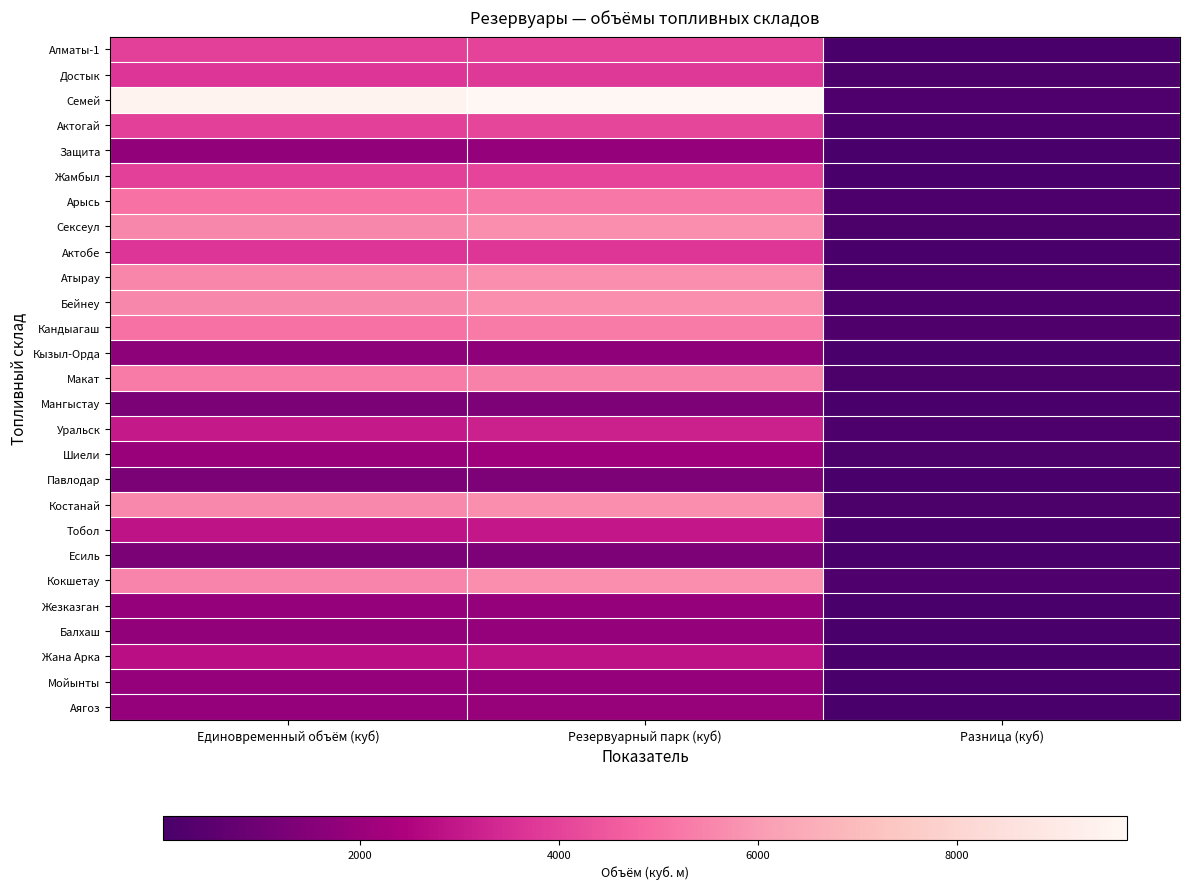

Reading left to right, list all the values displayed in this chart.

Алматы-1: Единовременный объём (куб)=3931.5	Резервуарный парк (куб)=4013.0	Разница (куб)=81.5
Достык: Единовременный объём (куб)=3668.5	Резервуарный парк (куб)=3800.0	Разница (куб)=131.5
Семей: Единовременный объём (куб)=9494.0	Резервуарный парк (куб)=9707.0	Разница (куб)=213.0
Актогай: Единовременный объём (куб)=3952.0	Резервуарный парк (куб)=4097.0	Разница (куб)=145.0
Защита: Единовременный объём (куб)=1823.0	Резервуарный парк (куб)=1900.0	Разница (куб)=77.0
Жамбыл: Единовременный объём (куб)=3950.0	Резервуарный парк (куб)=4046.0	Разница (куб)=96.0
Арысь: Единовременный объём (куб)=5064.0	Резервуарный парк (куб)=5234.0	Разница (куб)=170.0
Сексеул: Единовременный объём (куб)=5570.0	Резервуарный парк (куб)=5700.0	Разница (куб)=130.0
Актобе: Единовременный объём (куб)=3662.0	Резервуарный парк (куб)=3726.0	Разница (куб)=64.0
Атырау: Единовременный объём (куб)=5540.0	Резервуарный парк (куб)=5700.0	Разница (куб)=160.0
Бейнеу: Единовременный объём (куб)=5553.0	Резервуарный парк (куб)=5700.0	Разница (куб)=147.0
Кандыагаш: Единовременный объём (куб)=5065.0	Резервуарный парк (куб)=5255.0	Разница (куб)=190.0
Кызыл-Орда: Единовременный объём (куб)=1692.0	Резервуарный парк (куб)=1753.0	Разница (куб)=61.0
Макат: Единовременный объём (куб)=5265.0	Резервуарный парк (куб)=5395.0	Разница (куб)=130.0
Мангыстау: Единовременный объём (куб)=1287.0	Резервуарный парк (куб)=1330.0	Разница (куб)=43.0
Уральск: Единовременный объём (куб)=3043.0	Резервуарный парк (куб)=3200.0	Разница (куб)=157.0
Шиели: Единовременный объём (куб)=1962.0	Резервуарный парк (куб)=2094.0	Разница (куб)=132.0
Павлодар: Единовременный объём (куб)=1275.5	Резервуарный парк (куб)=1330.0	Разница (куб)=54.5
Костанай: Единовременный объём (куб)=5601.5	Резервуарный парк (куб)=5700.0	Разница (куб)=98.5
Тобол: Единовременный объём (куб)=2897.0	Резервуарный парк (куб)=2988.0	Разница (куб)=91.0
Есиль: Единовременный объём (куб)=1288.8	Резервуарный парк (куб)=1330.0	Разница (куб)=41.2
Кокшетау: Единовременный объём (куб)=5470.0	Резервуарный парк (куб)=5700.0	Разница (куб)=230.0
Жезказган: Единовременный объём (куб)=1845.0	Резервуарный парк (куб)=1900.0	Разница (куб)=55.0
Балхаш: Единовременный объём (куб)=1810.0	Резервуарный парк (куб)=1874.0	Разница (куб)=64.0
Жана Арка: Единовременный объём (куб)=2782.0	Резервуарный парк (куб)=2850.0	Разница (куб)=68.0
Мойынты: Единовременный объём (куб)=1841.0	Резервуарный парк (куб)=1863.0	Разница (куб)=22.0
Аягоз: Единовременный объём (куб)=1875.0	Резервуарный парк (куб)=1932.0	Разница (куб)=57.0